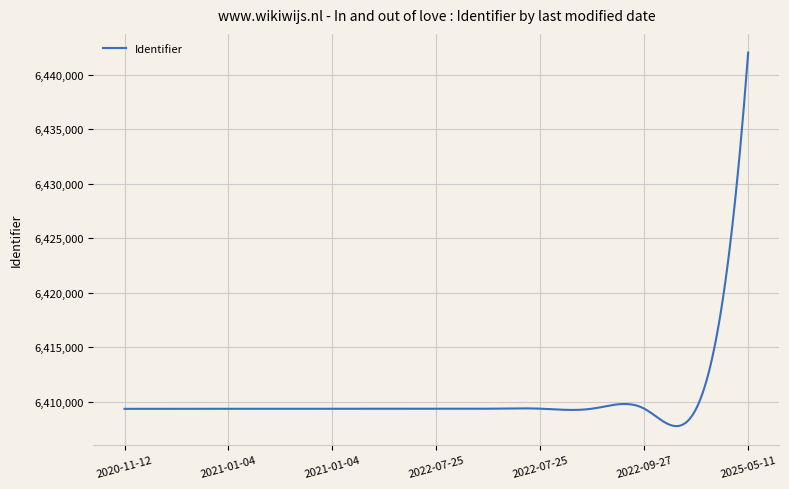

What is the maximum value shown in the chart?

6442031.0